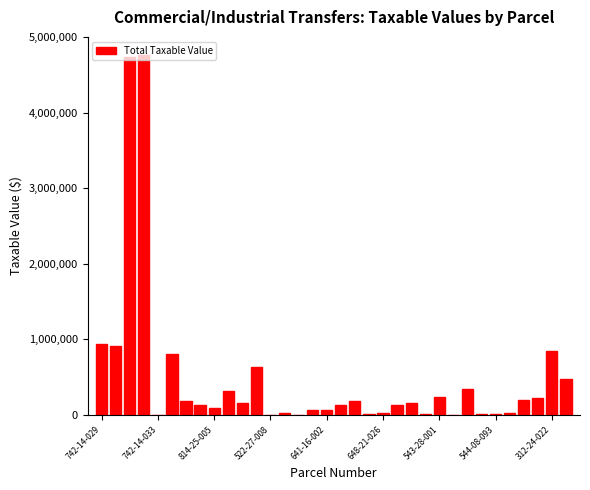

What is the maximum value shown in the chart?

4768435